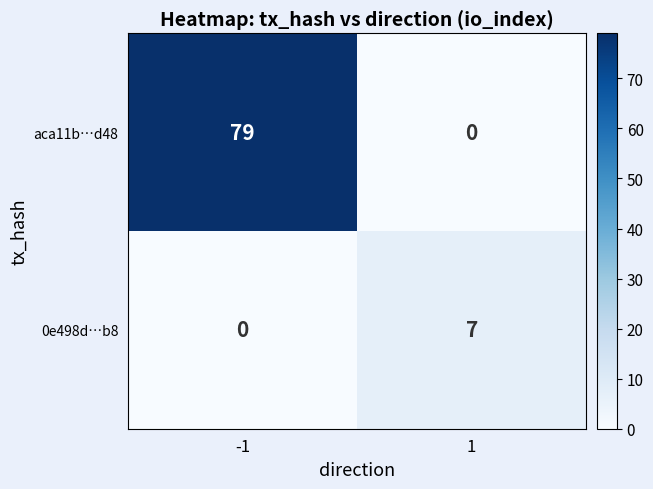

Rank the series by their maximum value, from lowest to highest.

0e498d…b8, aca11b…d48